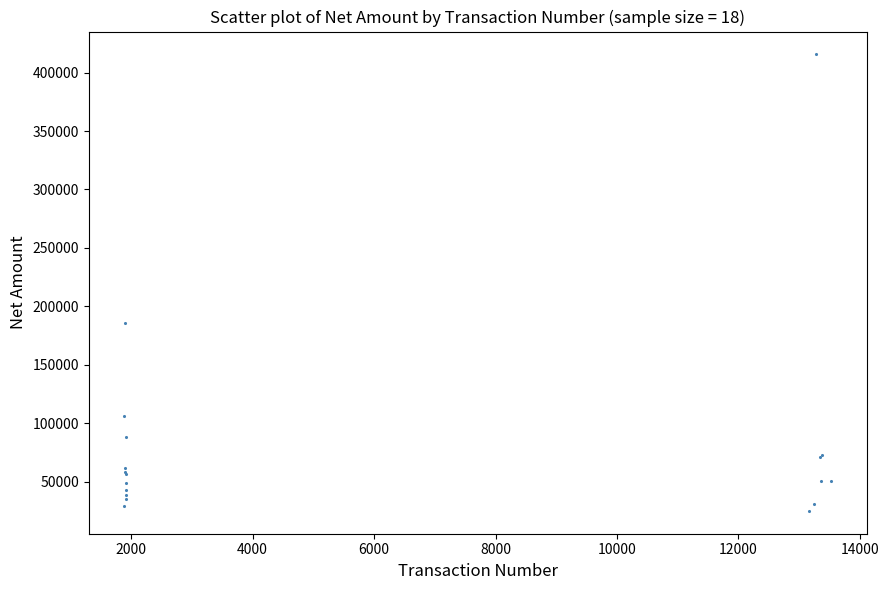

What Y value in the scatter plot is closest to 220281?

186136.0